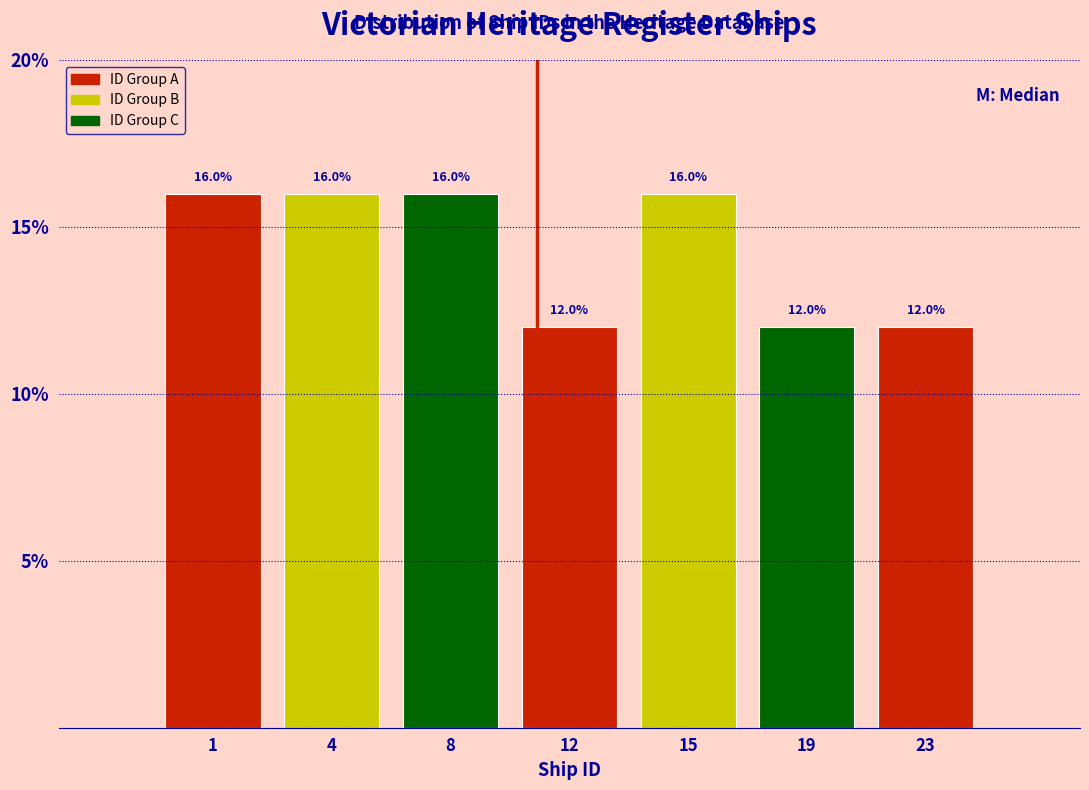

Reading left to right, extract all data points from this chart.

16	16	16	12	16	12	12